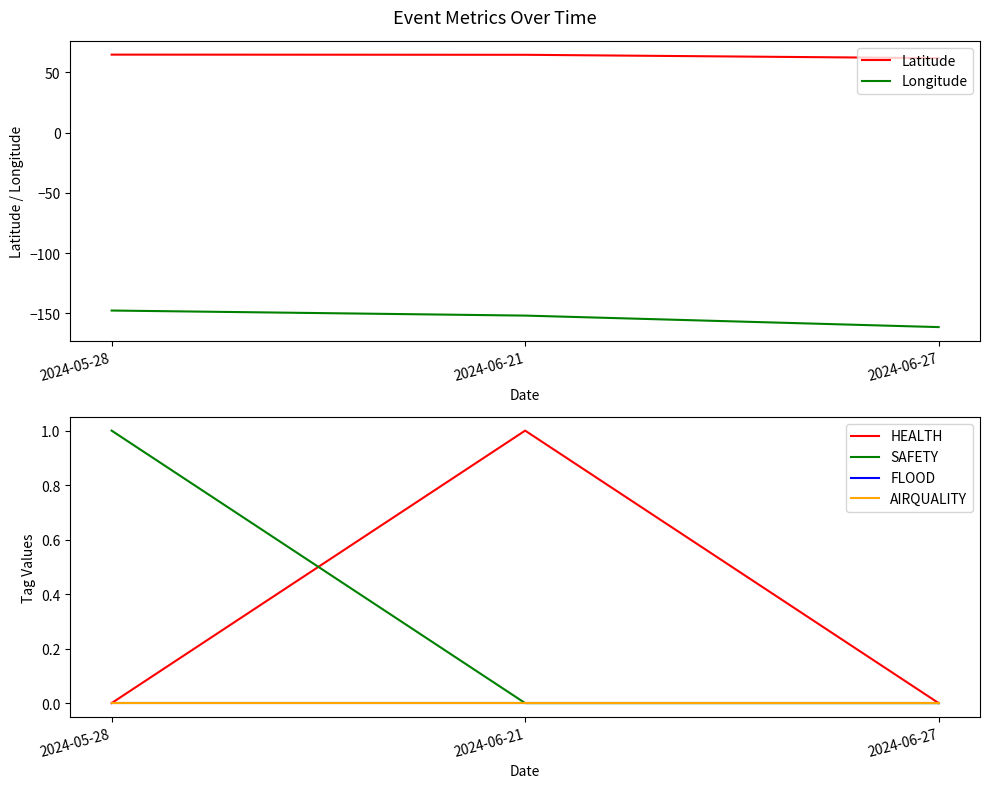

What is the label of the 2nd point from the left?

2024-06-21